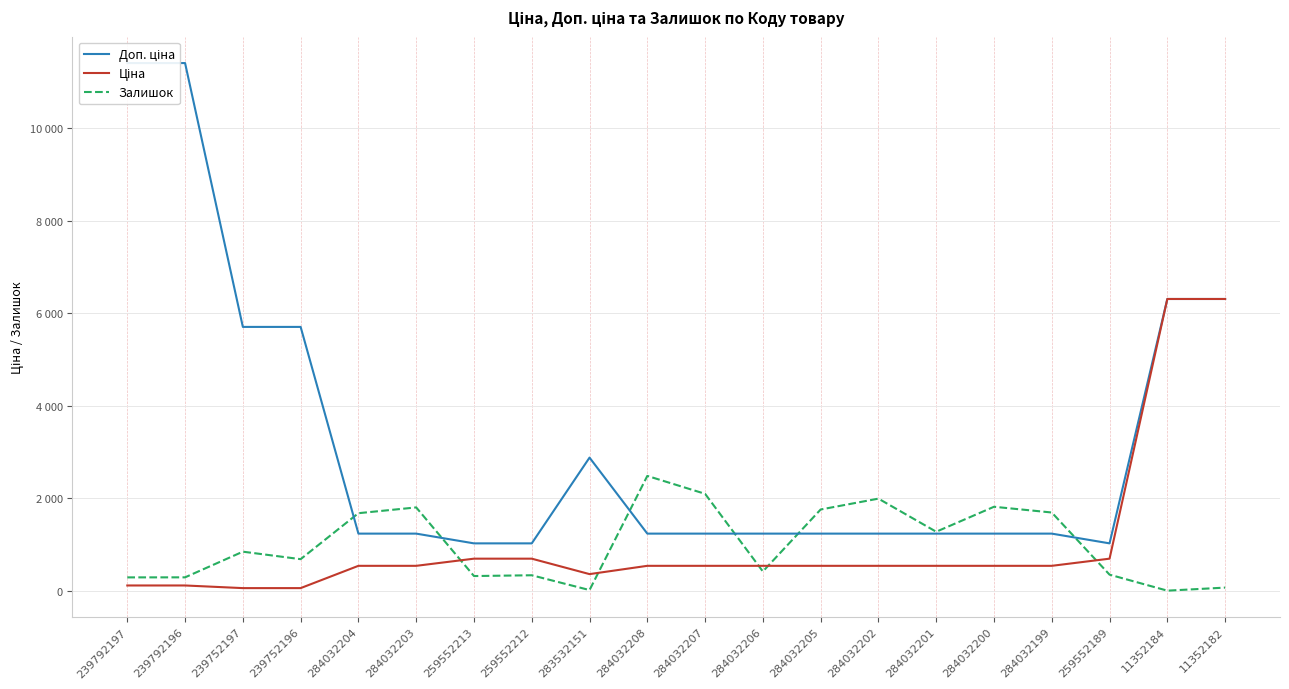

Which has a higher value, 239792196 or 259552212?

239792196